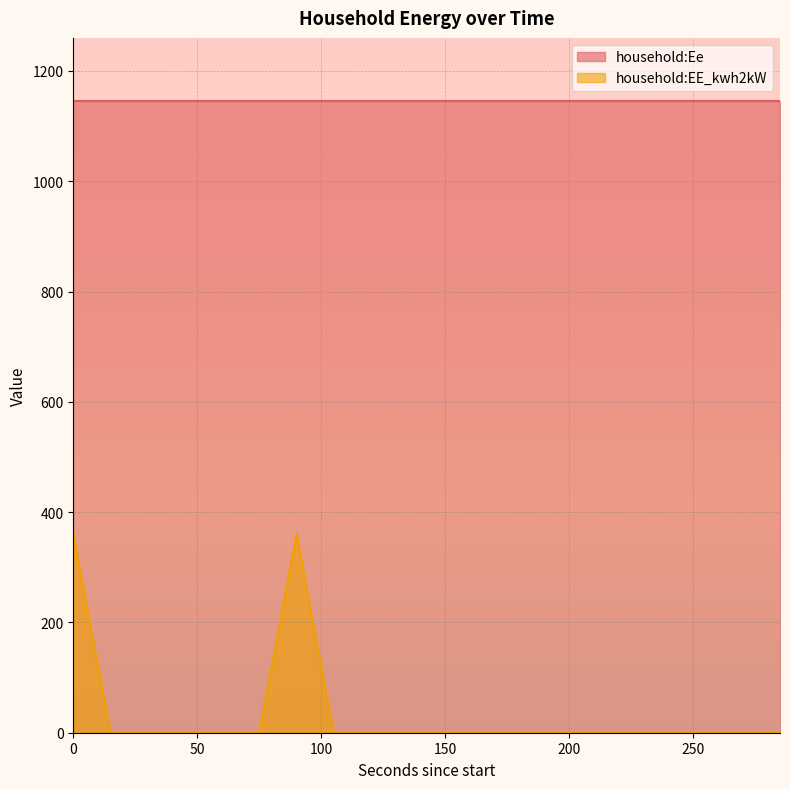

What is the greatest value displayed?

1145.4